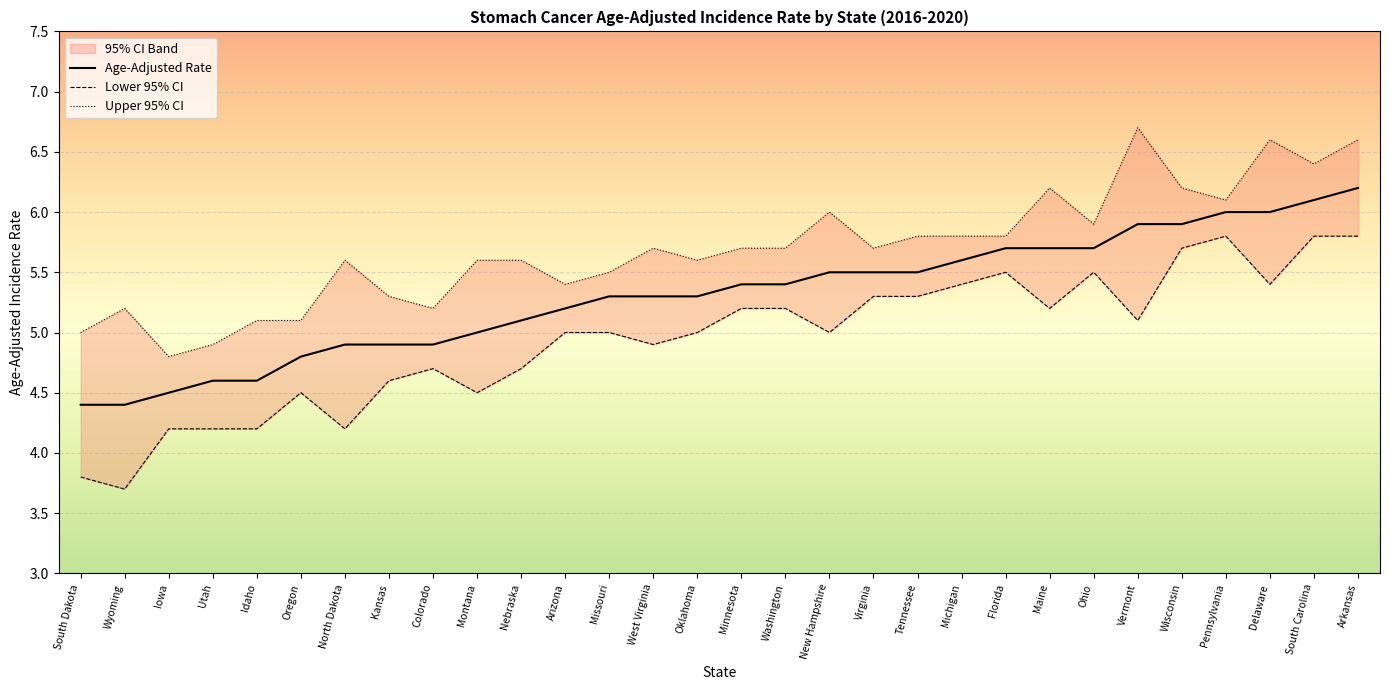

True or false: Upper 95% CI has a value of 9.4 at Florida.

False